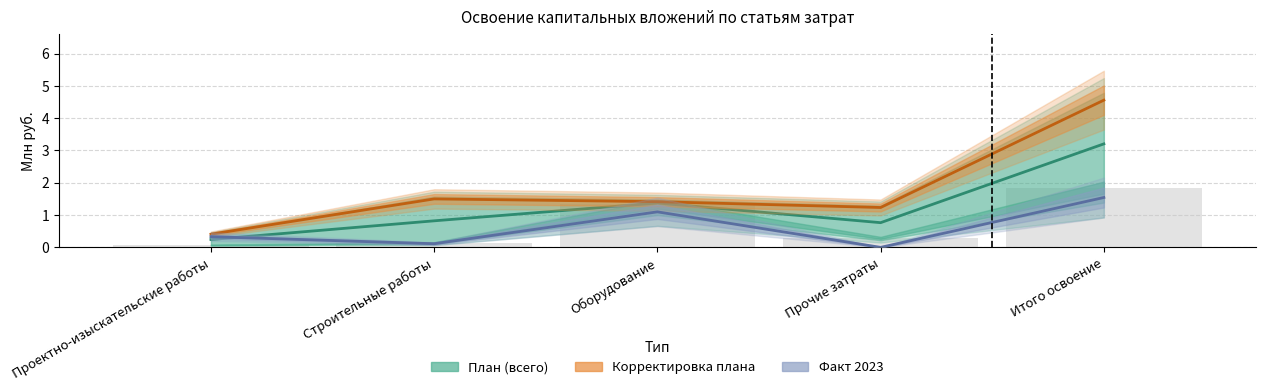

What position from the right is Итого освоение?

1